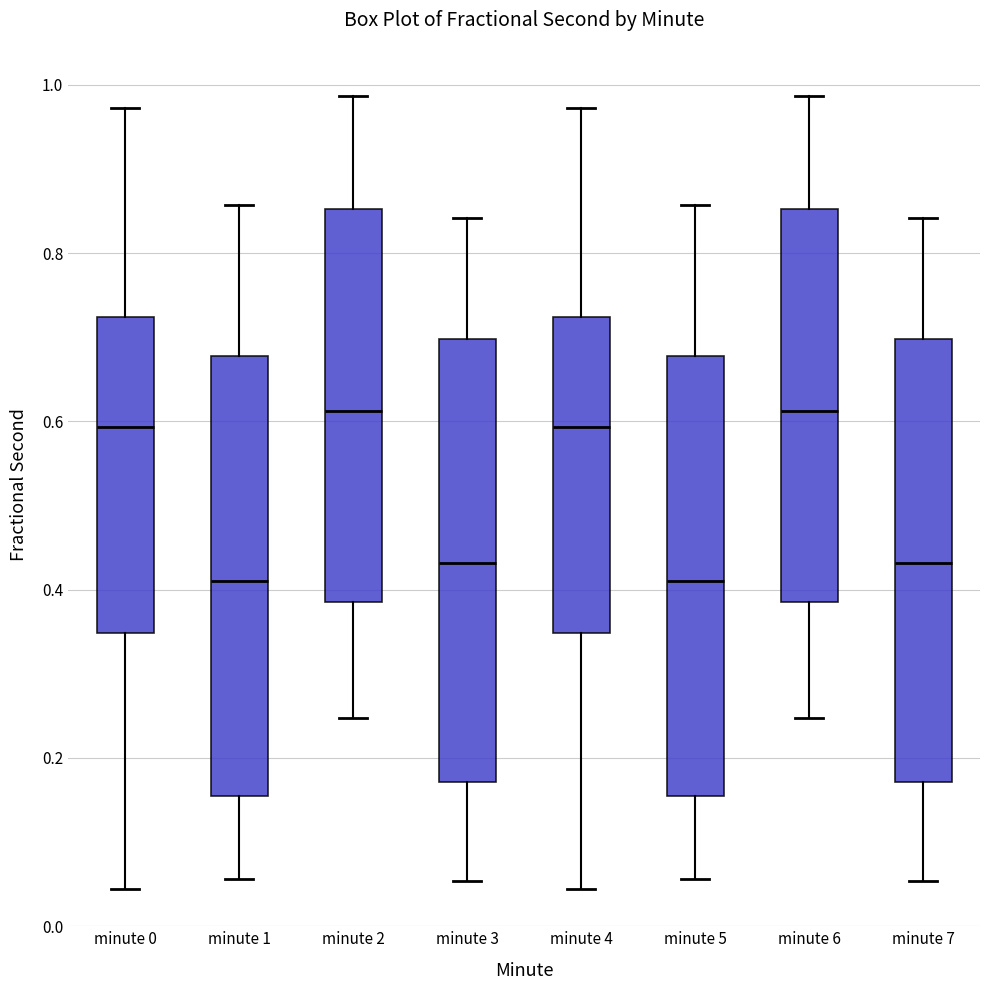

Reading left to right, read every box against the y-axis: the position of its median line, the range the box covers, and the ends of its whiskers. The values are not printed on the chart, so give them approximately, as read against the axis.

minute 0: median 0.60, box 0.34 to 0.72, whiskers 0.04 to 0.98
minute 1: median 0.42, box 0.16 to 0.68, whiskers 0.06 to 0.86
minute 2: median 0.62, box 0.38 to 0.86, whiskers 0.24 to 0.98
minute 3: median 0.44, box 0.18 to 0.70, whiskers 0.06 to 0.84
minute 4: median 0.60, box 0.34 to 0.72, whiskers 0.04 to 0.98
minute 5: median 0.42, box 0.16 to 0.68, whiskers 0.06 to 0.86
minute 6: median 0.62, box 0.38 to 0.86, whiskers 0.24 to 0.98
minute 7: median 0.44, box 0.18 to 0.70, whiskers 0.06 to 0.84